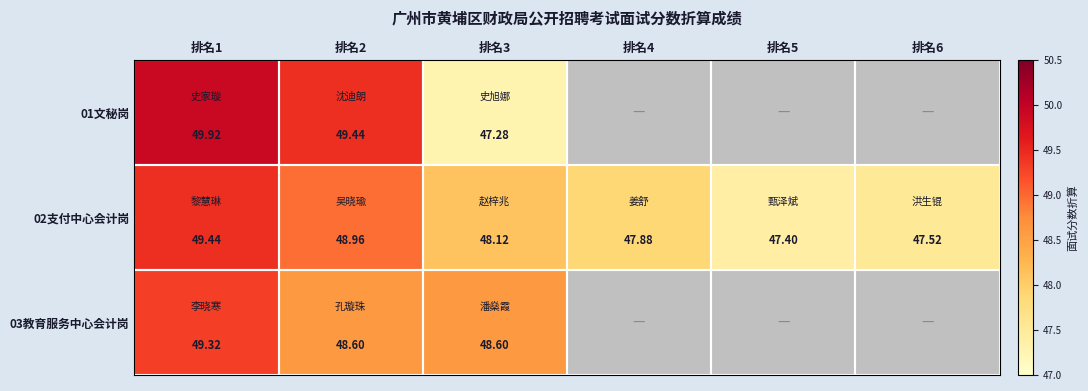

True or false: 03教育服务中心会计岗 has a value of 48.6 at 排名3.

True